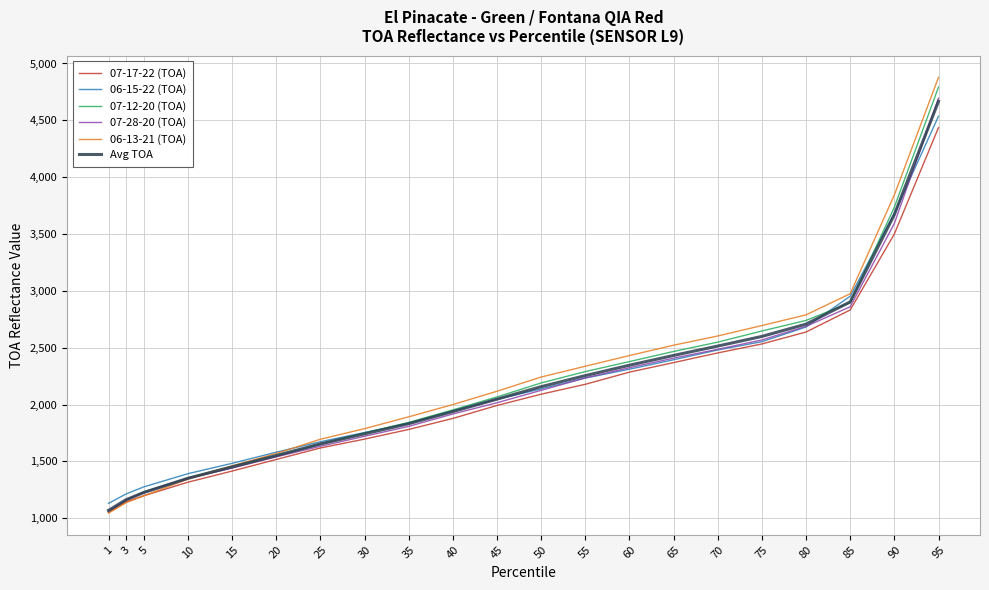

The value of 06-13-21 (TOA) at 40 is 2703.8. True or false?

False